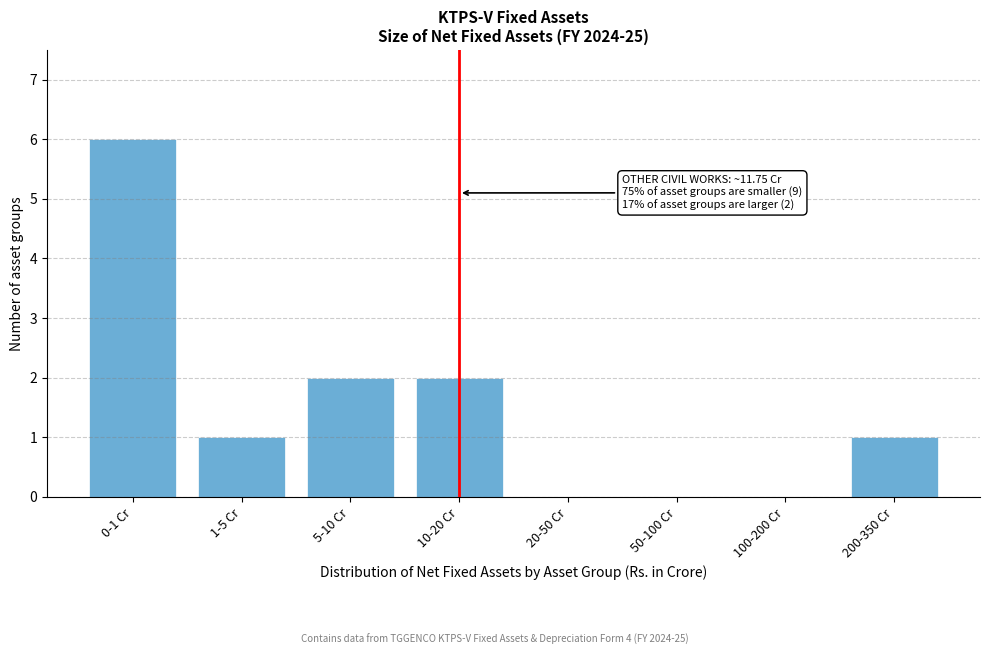

Reading left to right, list all the values displayed in this chart.

0-1 Cr=6	1-5 Cr=1	5-10 Cr=2	10-20 Cr=2	20-50 Cr=0	50-100 Cr=0	100-200 Cr=0	200-350 Cr=1